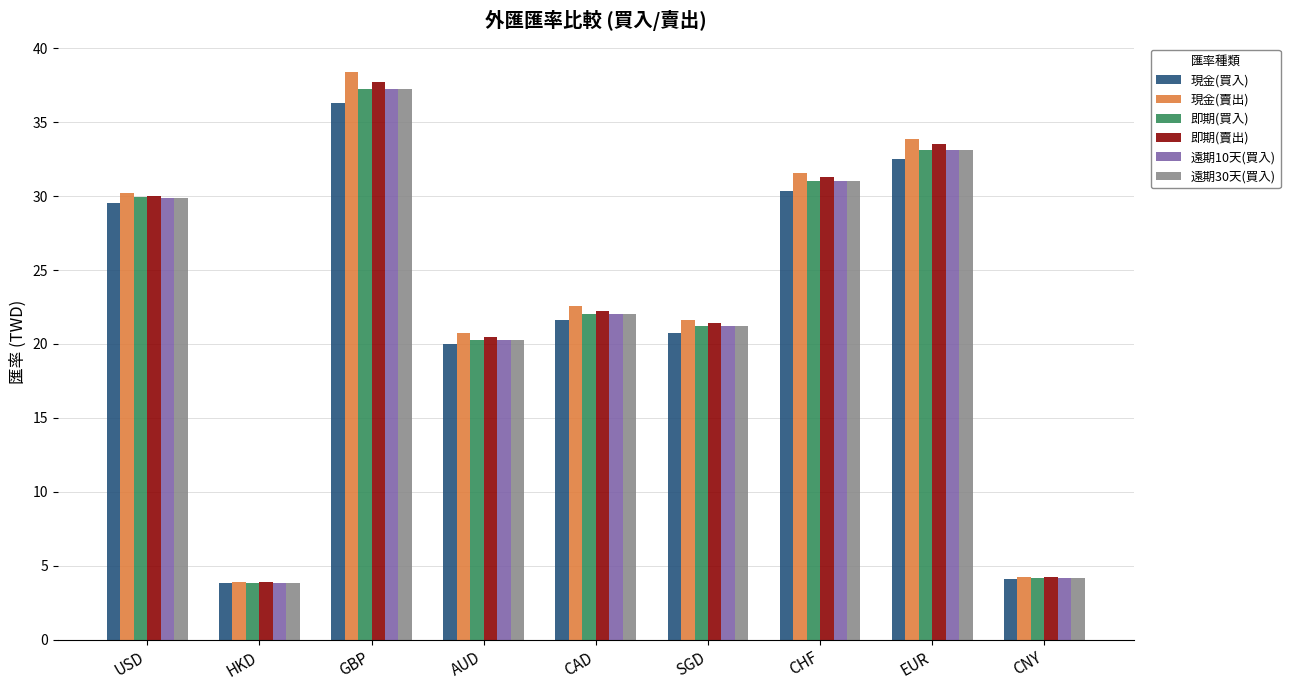

Which series has the widest spread of values?

現金(賣出)